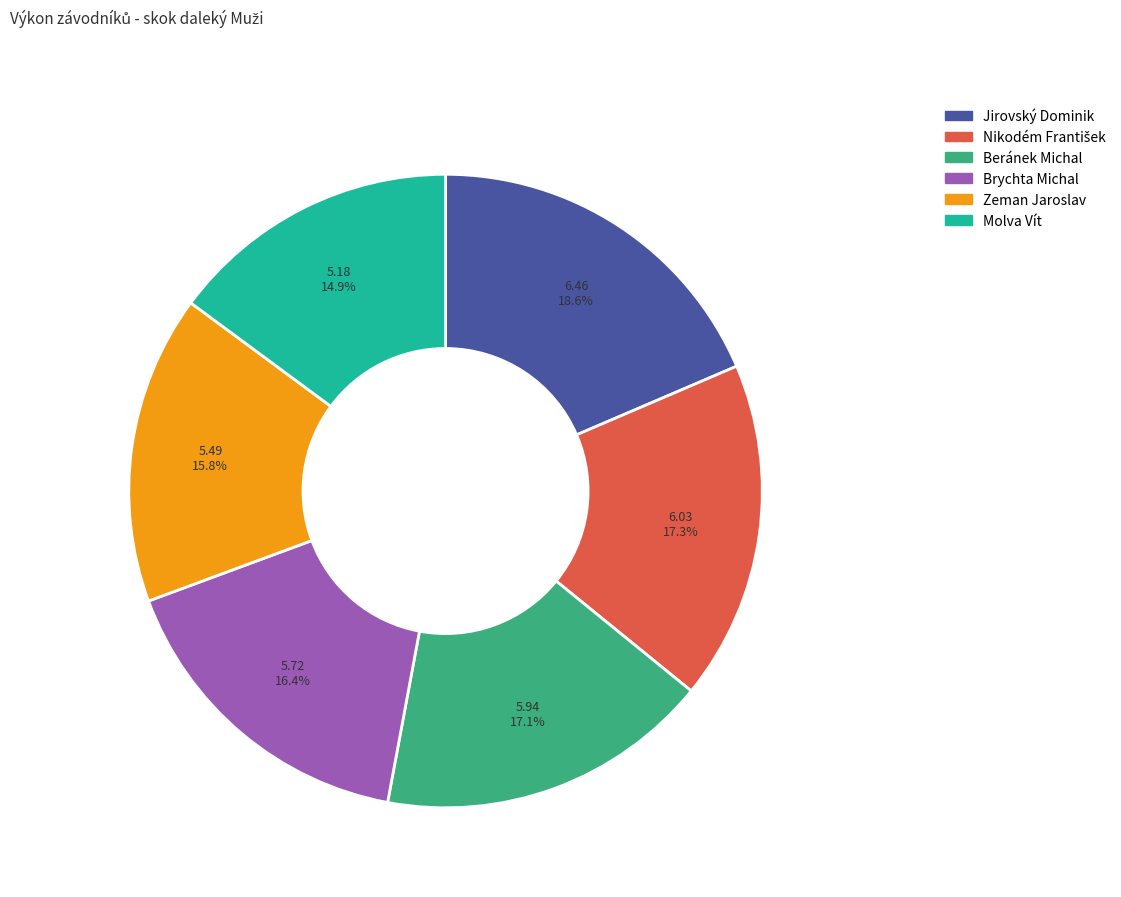

Is Zeman Jaroslav the majority of the pie?

No